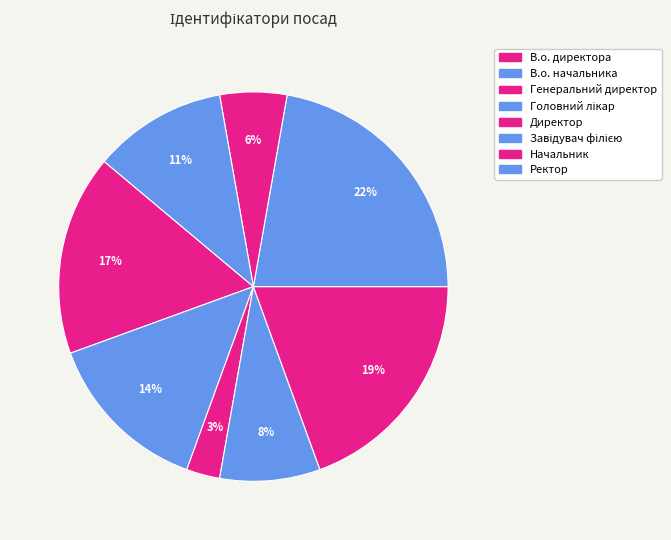

To the nearest percent, what is the difference between the Ректор and Завідувач філією slice percentages?

11%